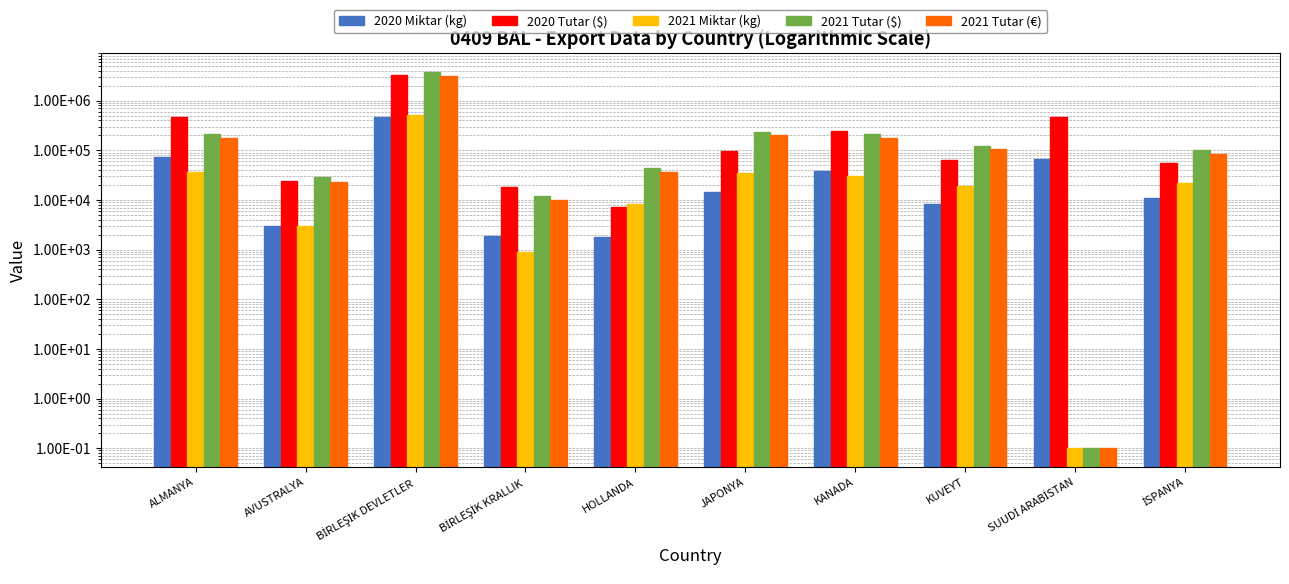

How many data points does each series have?

10